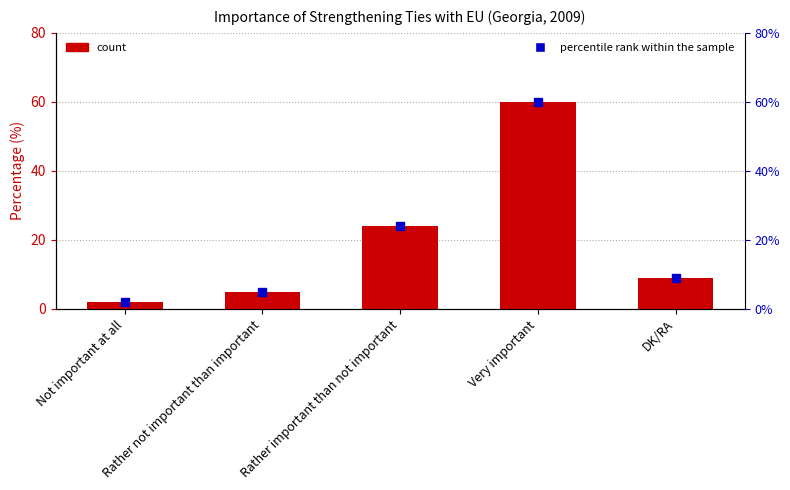

Which series has the largest Y range (max minus min)?

Percentage